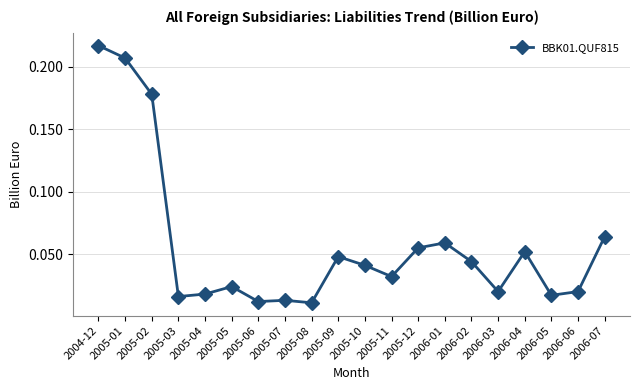

What position from the left is 2005-01?

2